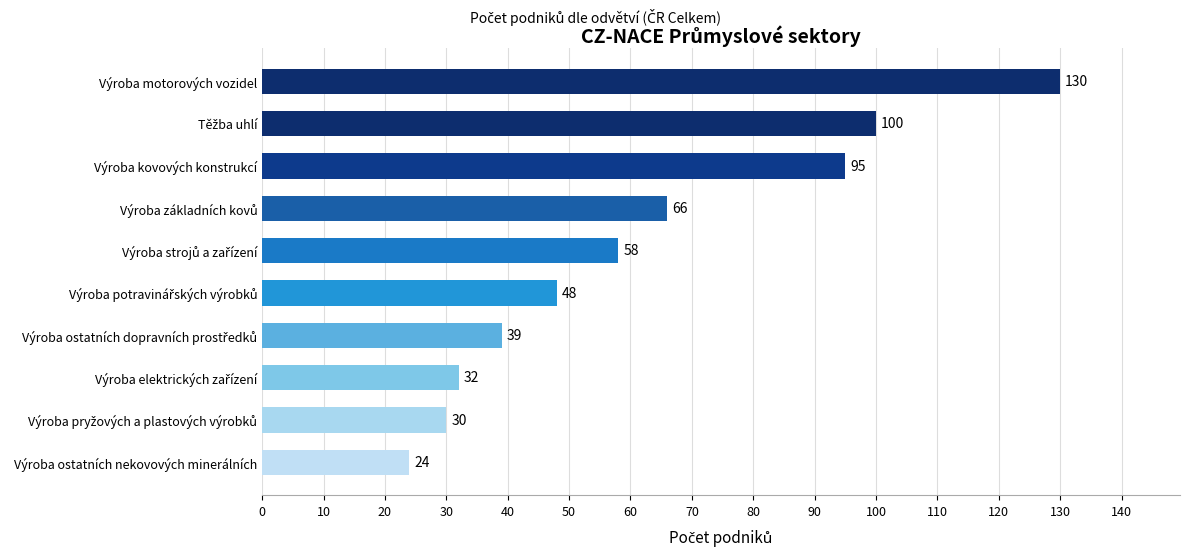

Count the number of data series in this chart.

1